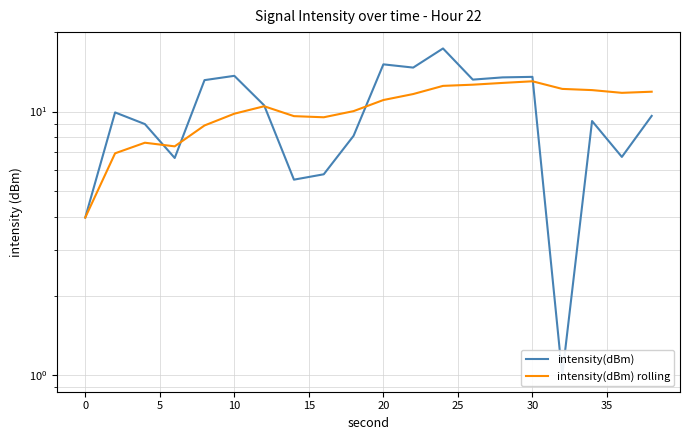

True or false: intensity(dBm) and intensity(dBm) rolling intersect in this chart.

True